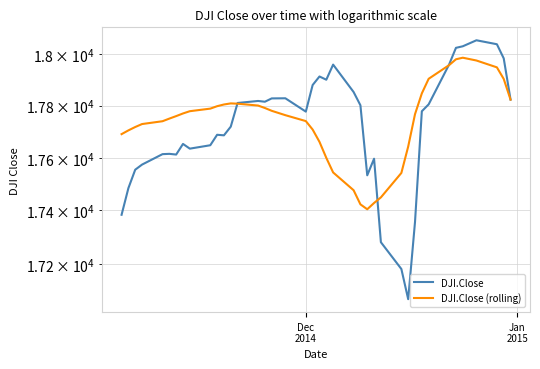

Rank the series by their maximum value, from highest to lowest.

DJI.Close, DJI.Close (rolling)